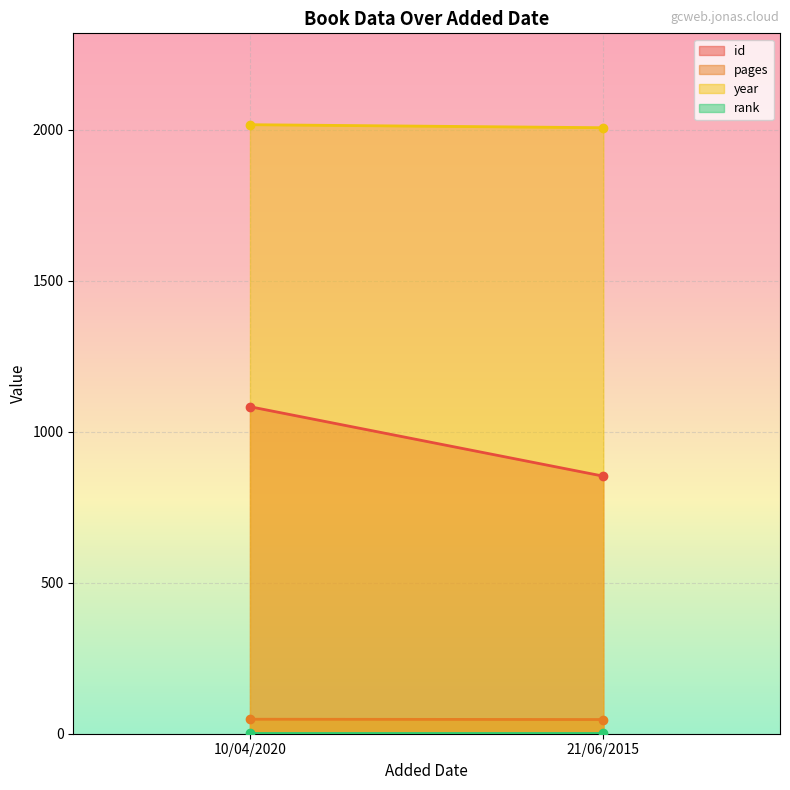

At which category does the chart reach its minimum across all series?

10/04/2020